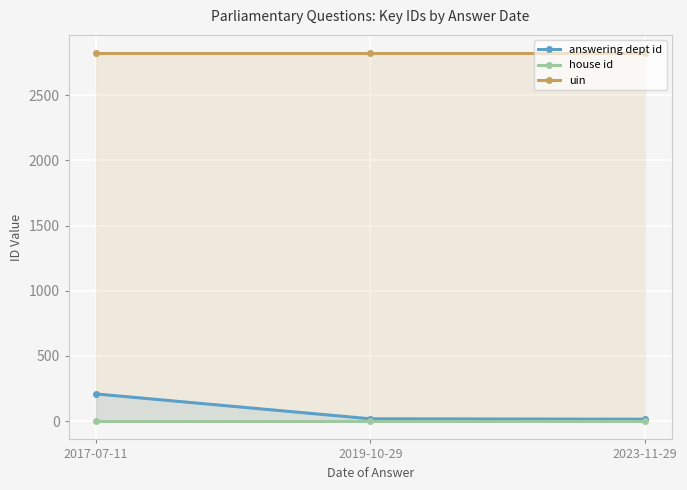

List the series in order of their peak value, highest first.

uin, answering dept id, house id